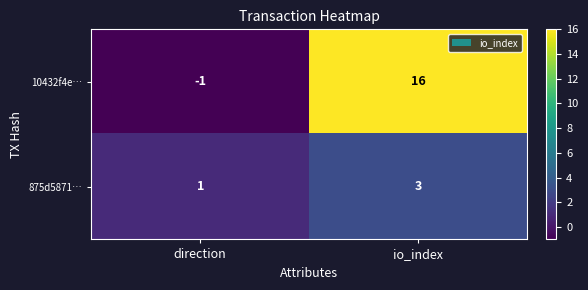

The value of 875d5871… at io_index is 1. True or false?

False